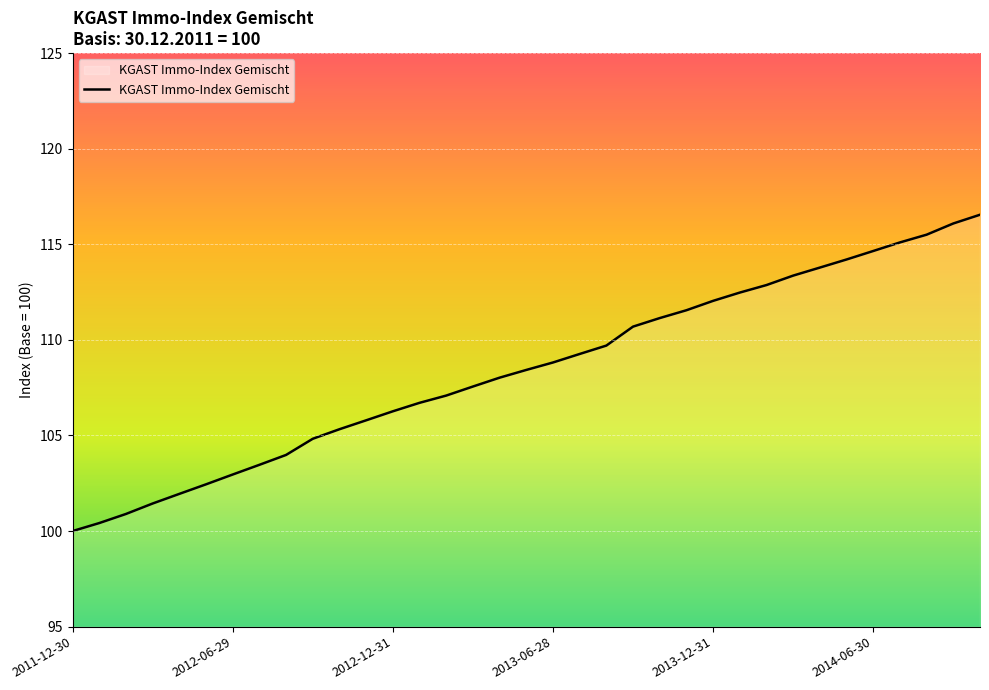

What is the greatest value displayed?

116.5